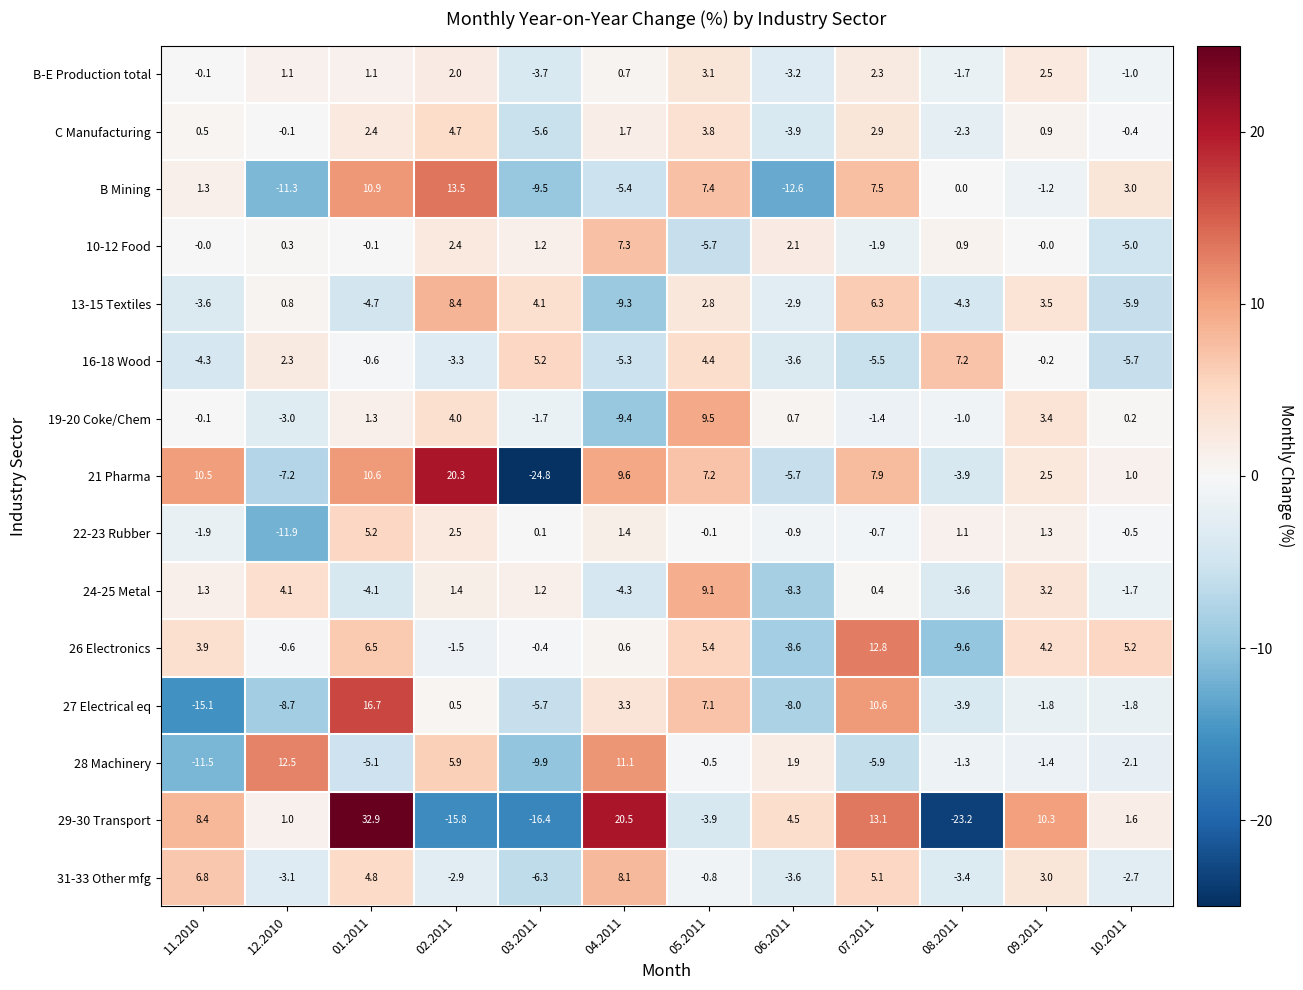

Which series has the largest total across all categories?

29-30 Transport